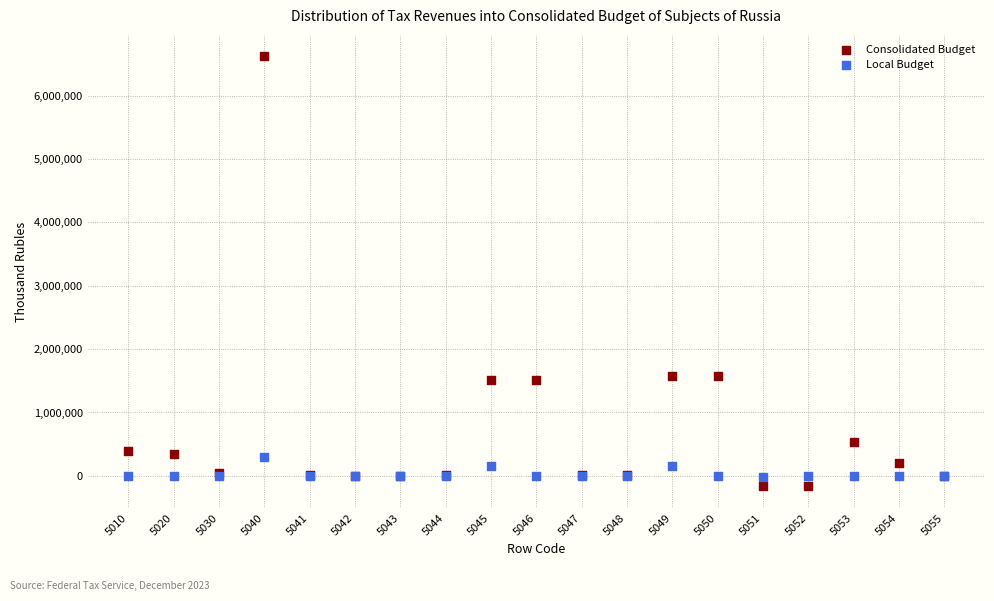

What are all the series names shown in the legend?

Consolidated Budget, Local Budget